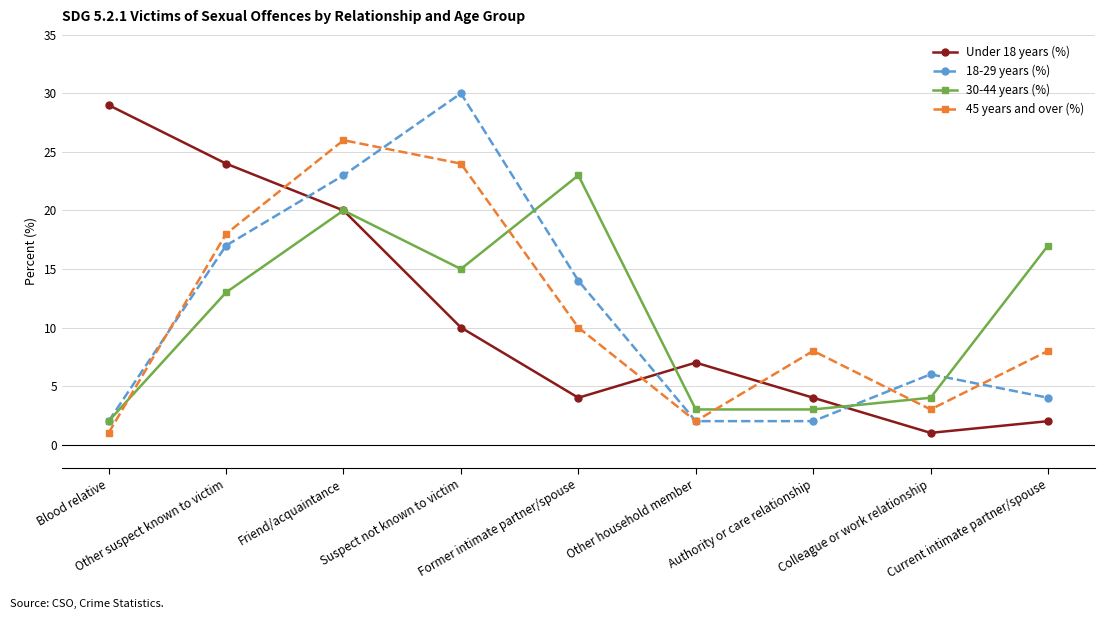

What is the value of the 30-44 years (%) point at the 1st from the left?

2